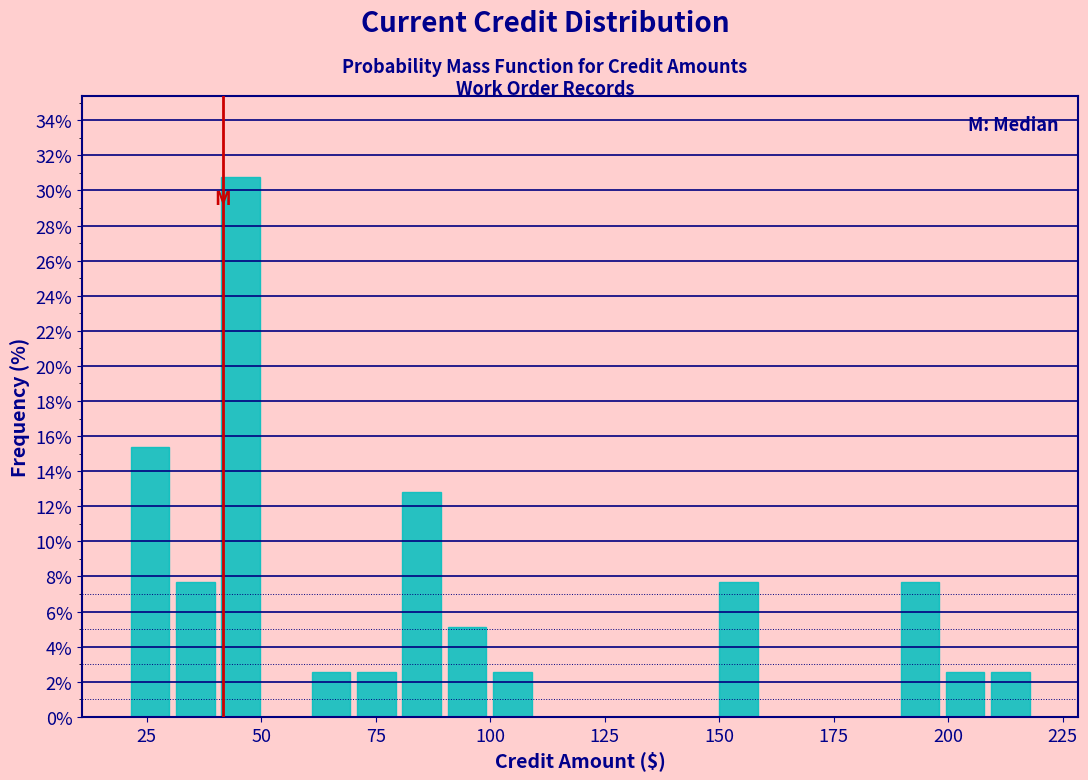

Around what value on the x-axis is the tallest bar? Give the approximate position of its centre, as read against the axis.

45